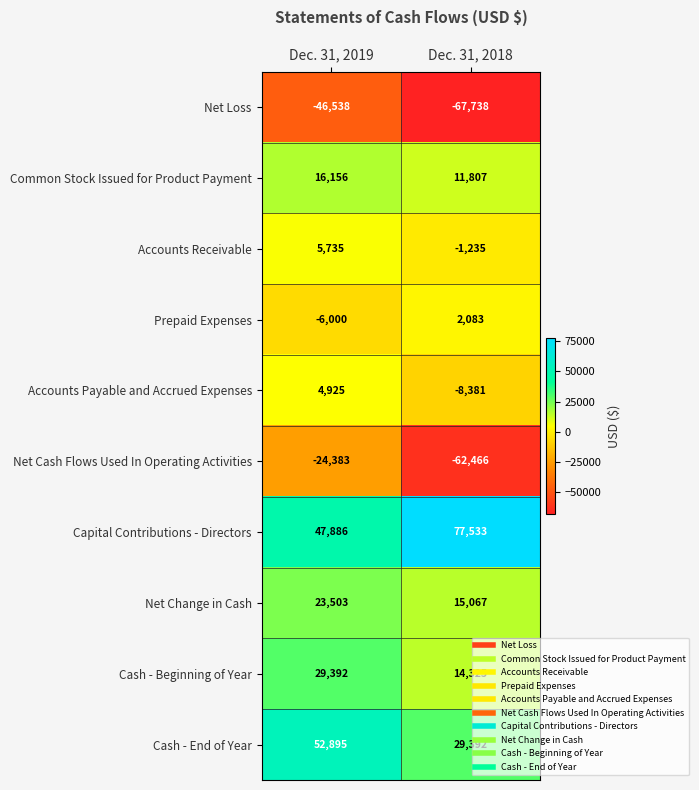

At which label does Net Change in Cash reach its minimum?

Dec. 31, 2018